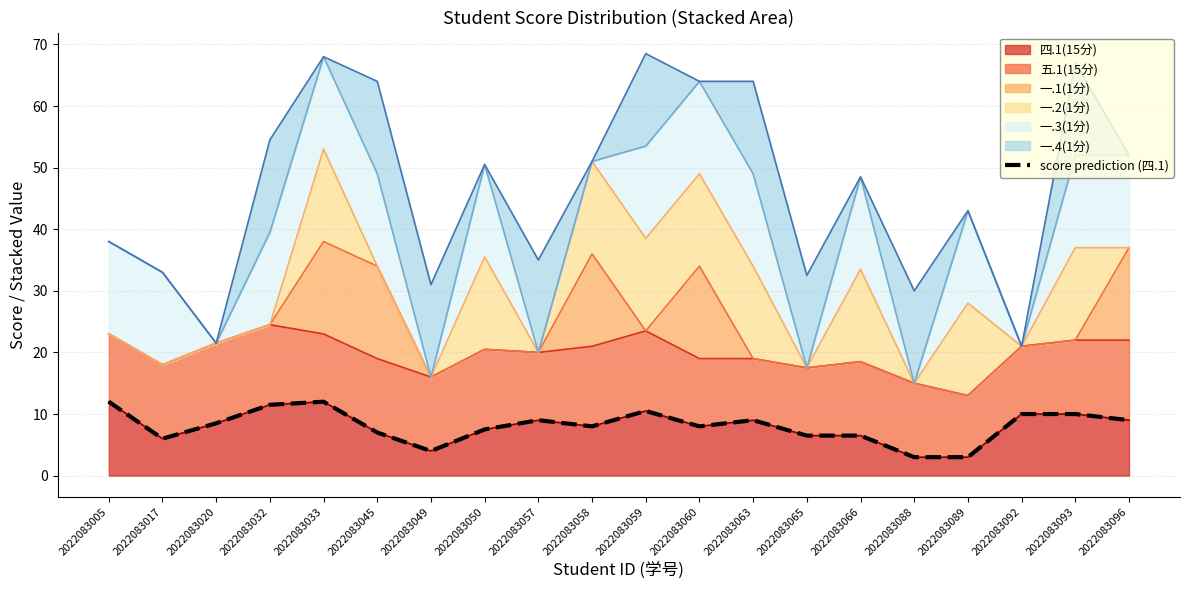

The value at 2022083093 is 2.7. True or false?

False